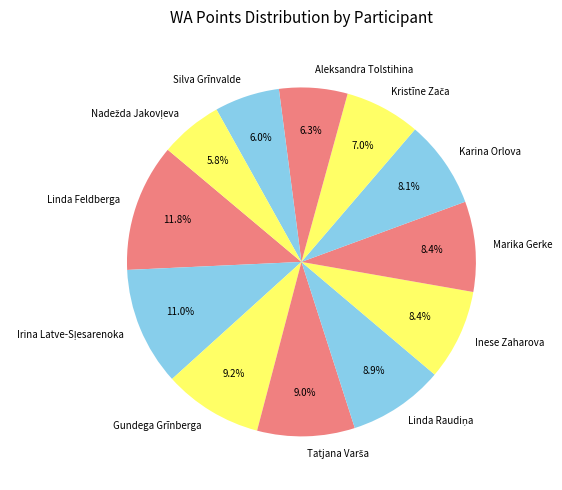

To the nearest percent, what is the average slice percentage?

8%